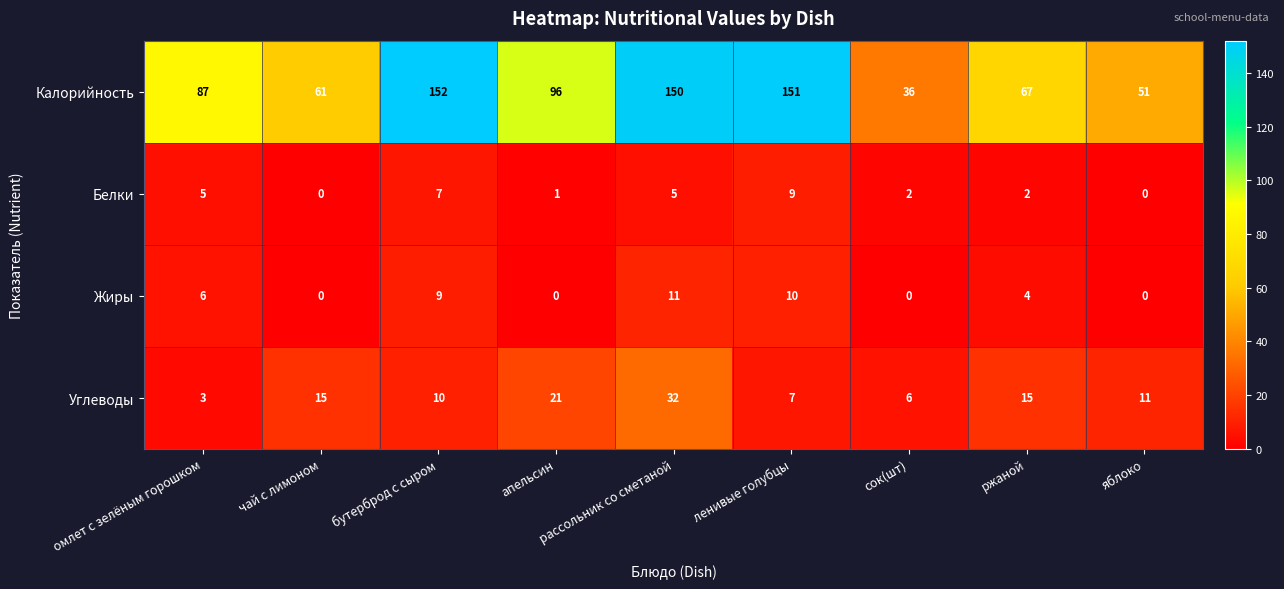

What is the difference between the Углеводы values at ржаной and сок(шт)?

9